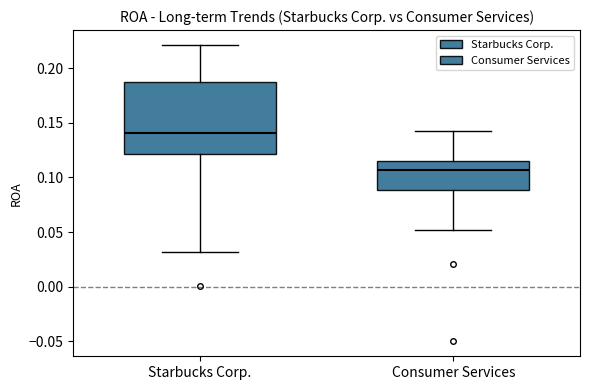

Comparing the boxes themselves (not the whiskers), which one is the tallest?

Starbucks Corp.